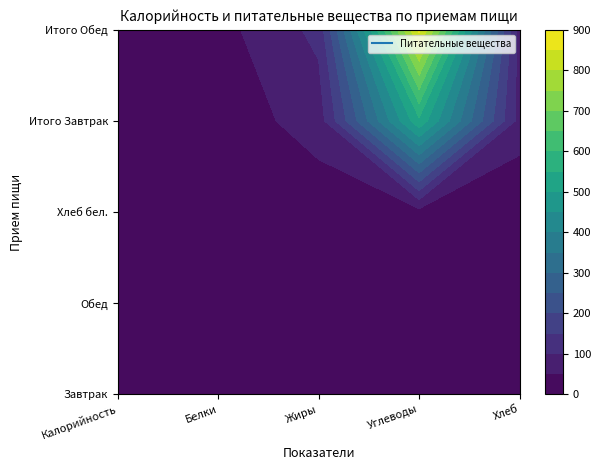

True or false: Итого Обед has a value of 55.0 at Белки.

False